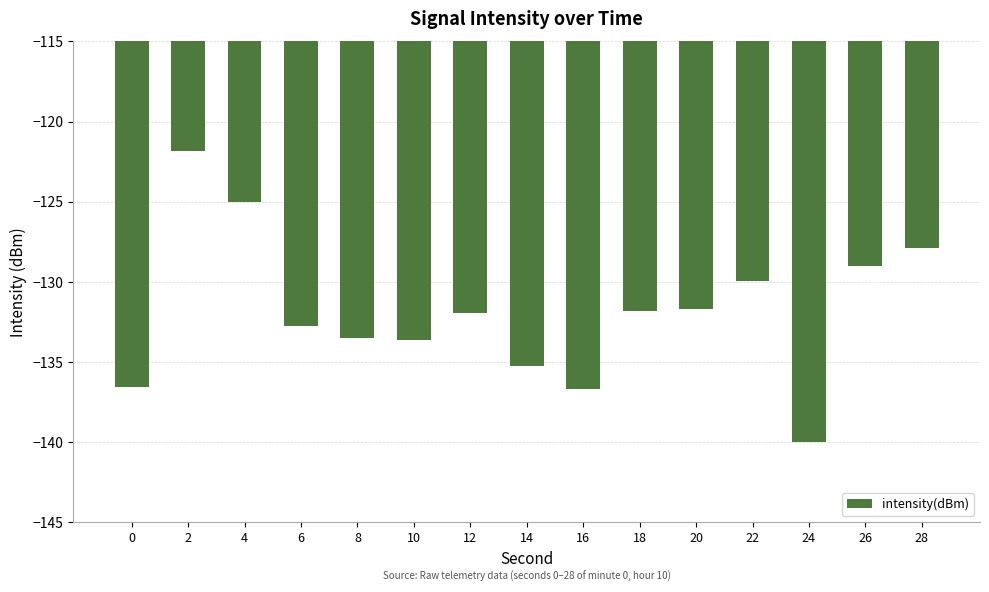

What is the approximate value at 18?

-131.8